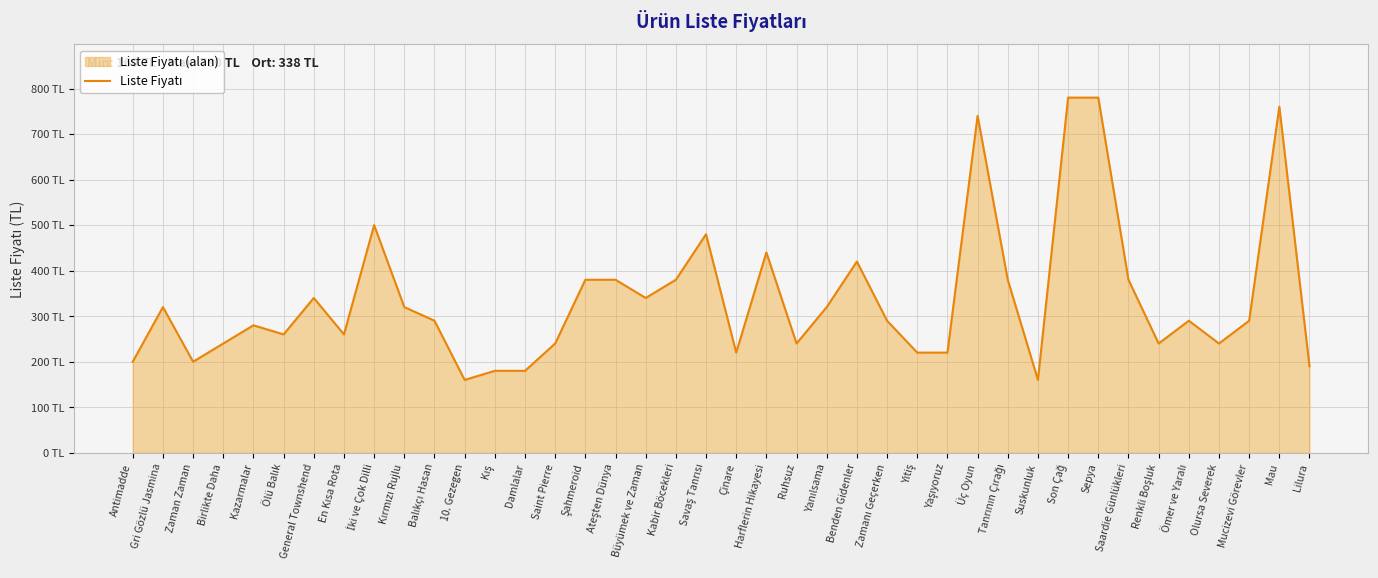

Is it true that the value at Saardie Günlükleri is 380?

True